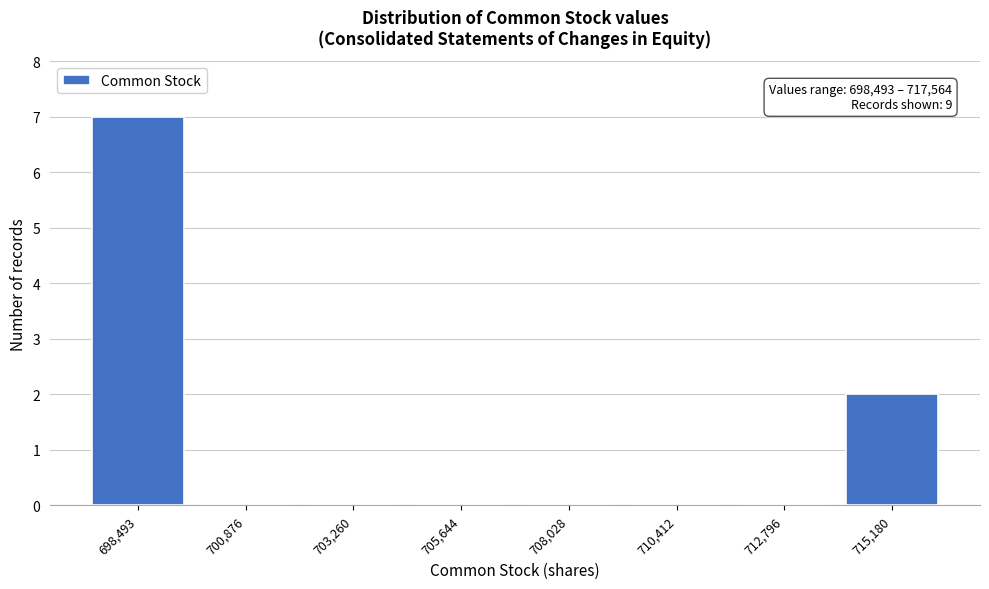

Reading left to right, what are all the values shown in this chart?

698,493=7	700,876=0	703,260=0	705,644=0	708,028=0	710,412=0	712,796=0	715,180=2